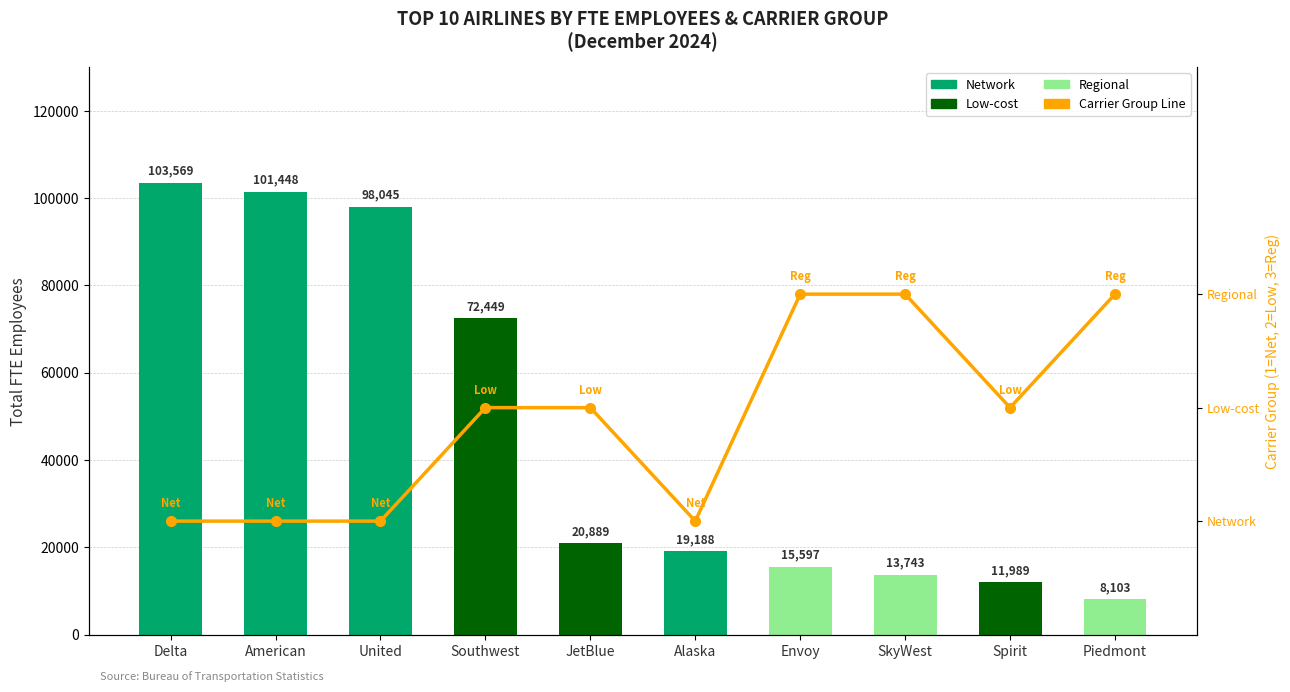

What is the total value across all series at American?

101449.5